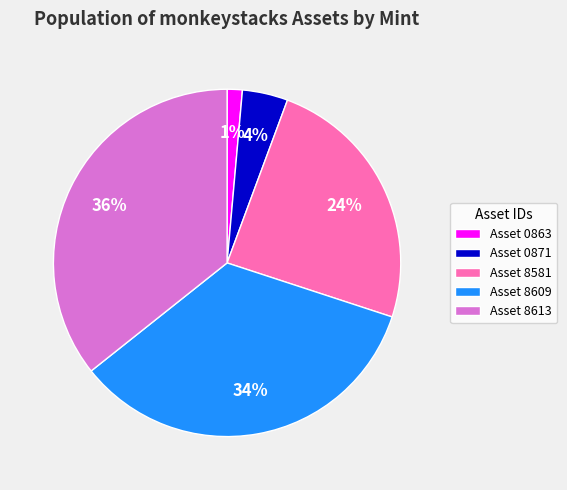

True or false: Asset 8609 accounts for 34% of the total.

True